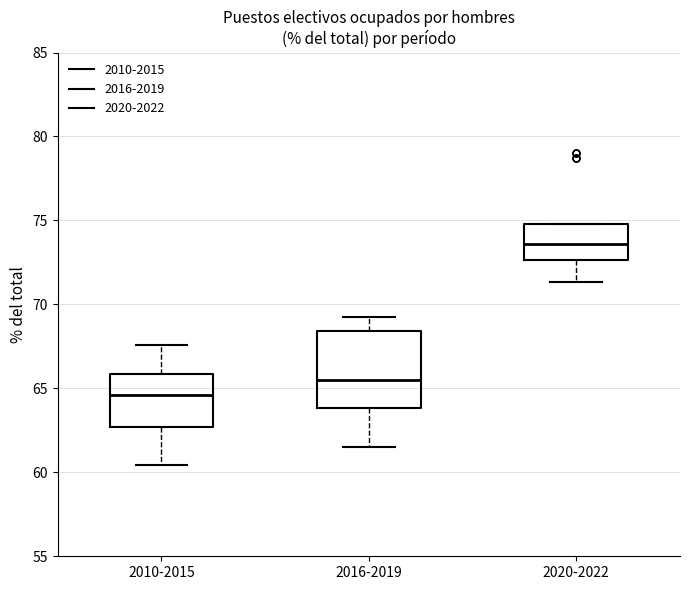

Reading left to right, read every box against the y-axis: the position of its median line, the range the box covers, and the ends of its whiskers. The values are not printed on the chart, so give them approximately, as read against the axis.

2010-2015: median 64.5, box 62.5 to 66.0, whiskers 60.5 to 67.5
2016-2019: median 65.5, box 64.0 to 68.5, whiskers 61.5 to 69.0
2020-2022: median 73.5, box 72.5 to 75.0, whiskers 71.5 to 75.0